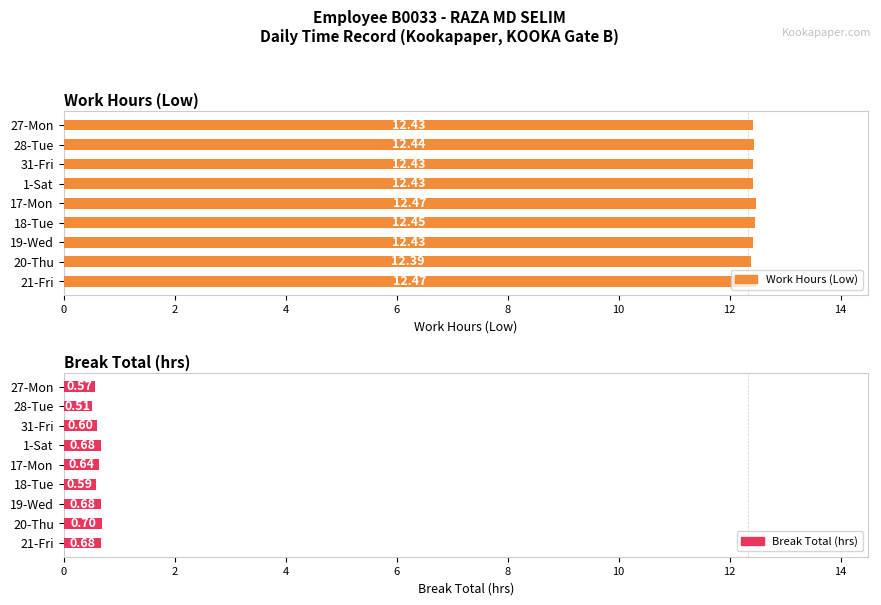

What is the sum of the Work Hours (Low) values at 17-Mon and 31-Fri?

24.9